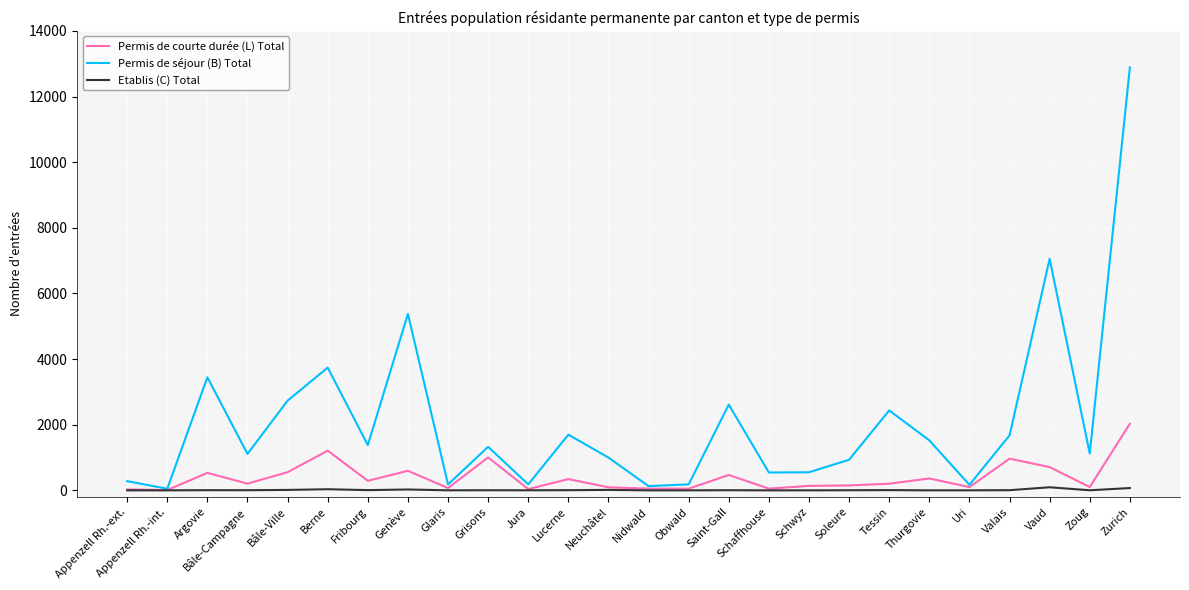

What is the highest value of the Etablis (C) Total series?

94